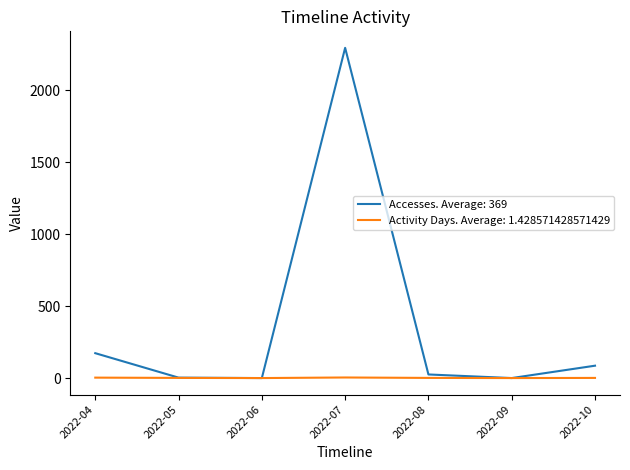

Where is Accesses. Average: 369 nearest to the value 1148?

2022-04